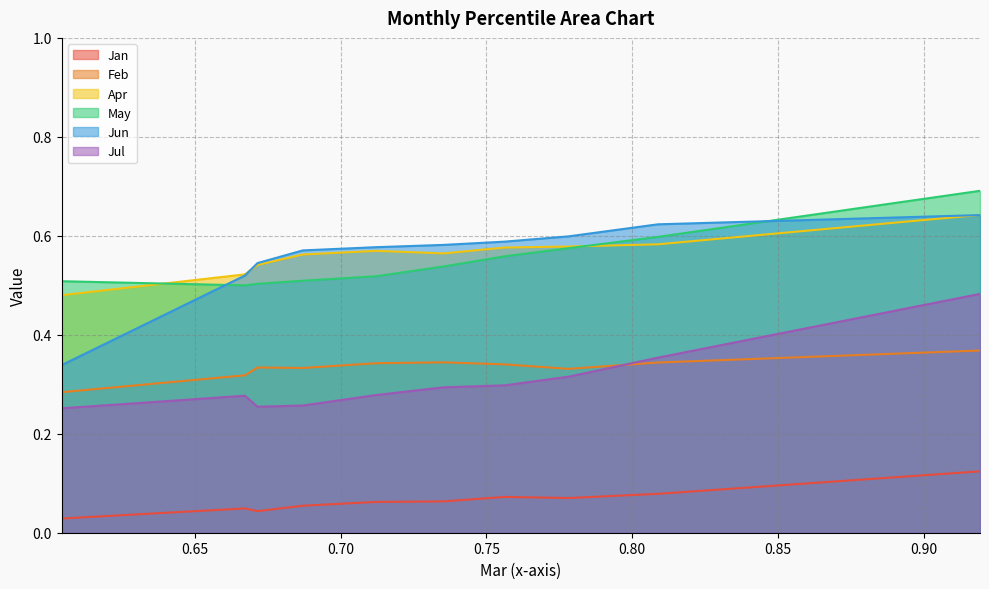

How many interior local peaks does the Apr series have?

1